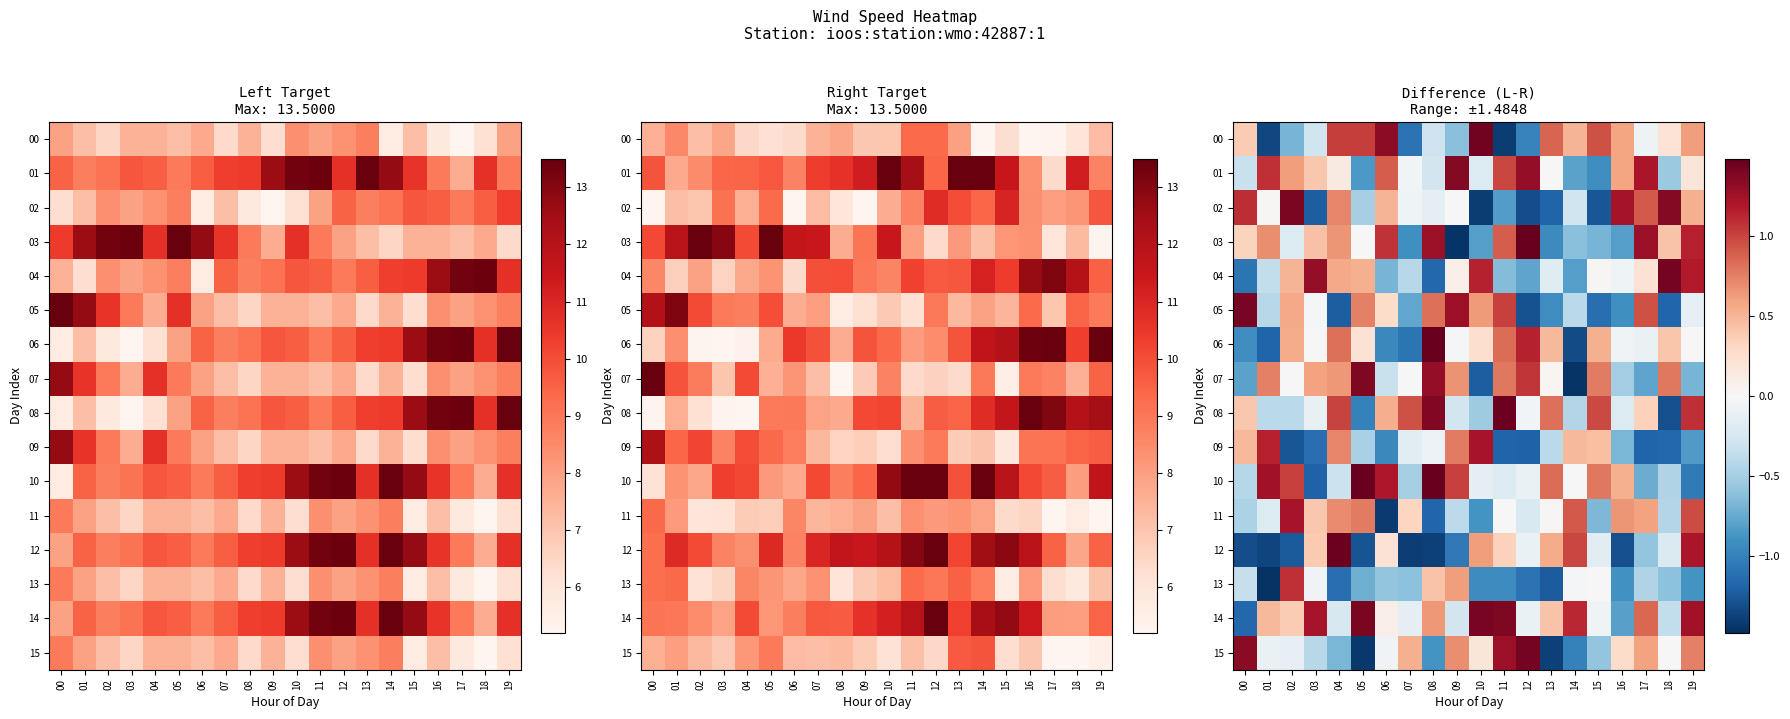

List the series in order of their peak value, lowest first.

13, 11, 09, 01, 07, 02, 05, 14, 04, 15, 00, 08, 12, 06, 03, 10